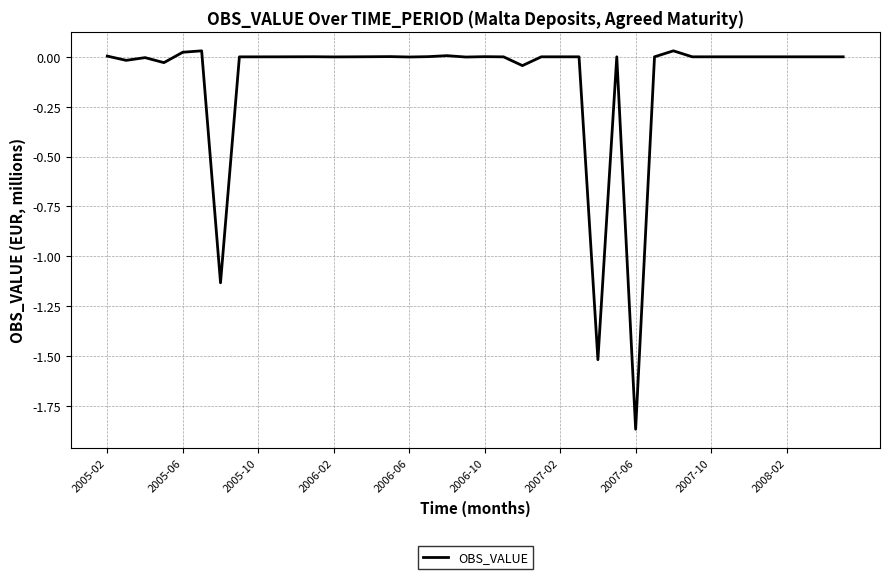

Is this an area chart (filled region under the line)?

No